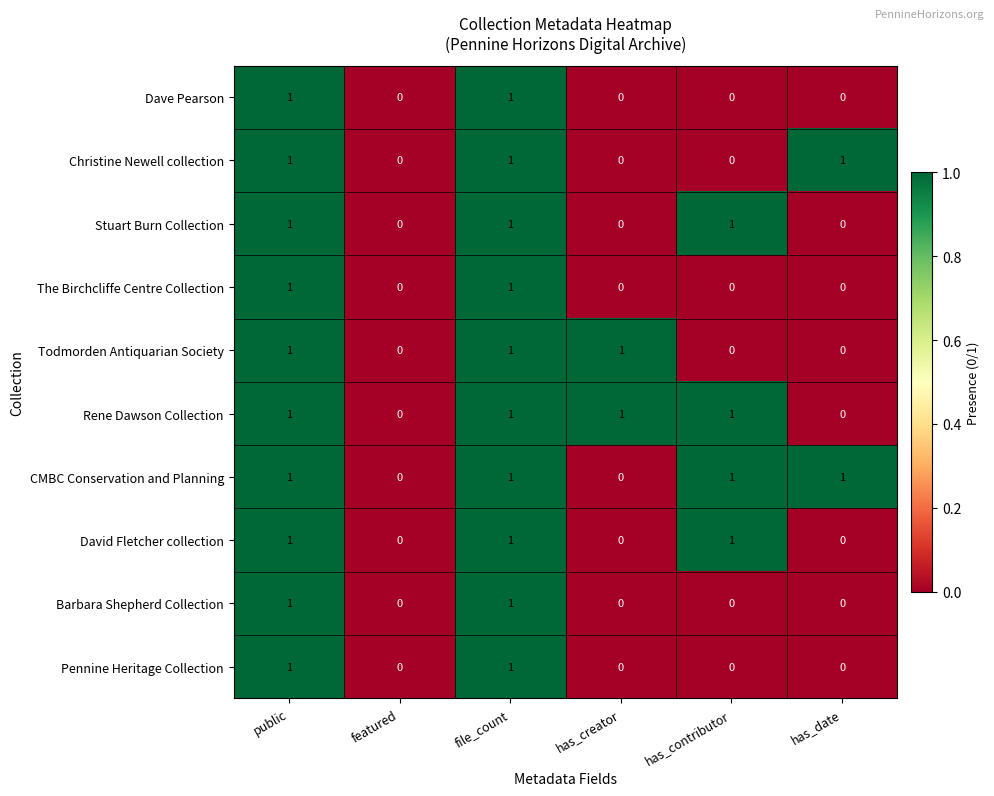

What is the sum of all Rene Dawson Collection values?

4